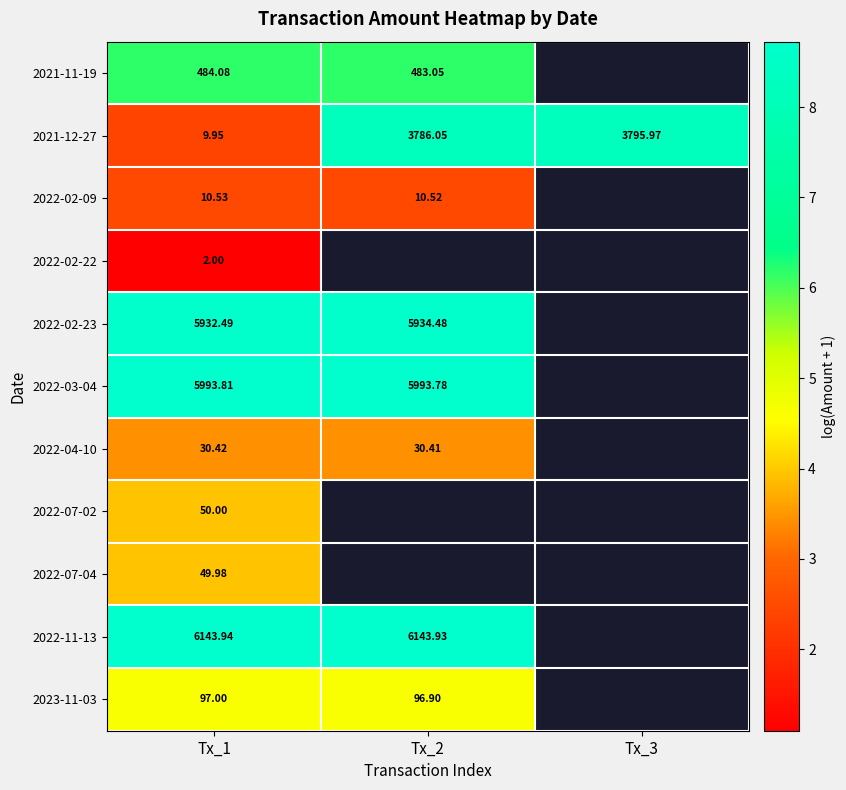

What is the spread (max minus min) of values at Tx_1?

7.6